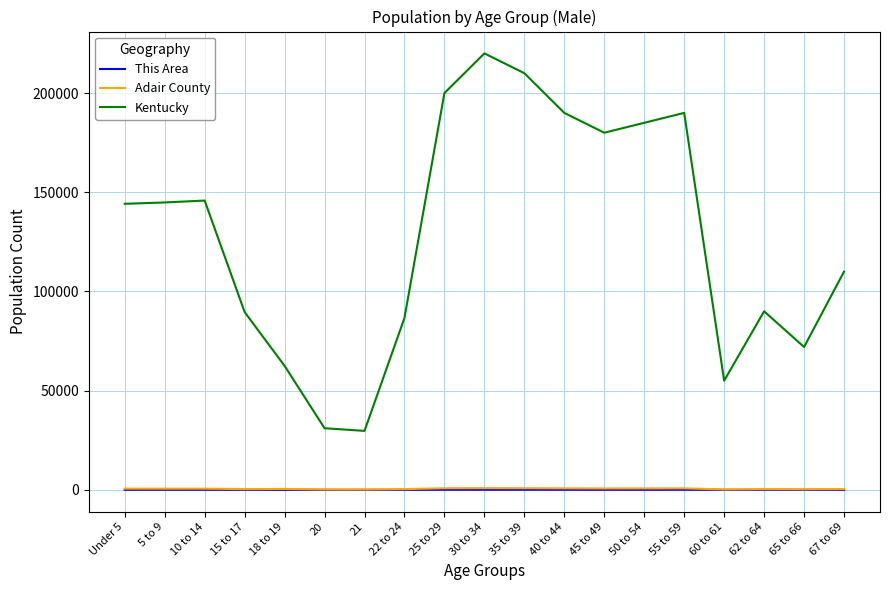

How many lines are shown in the chart?

3